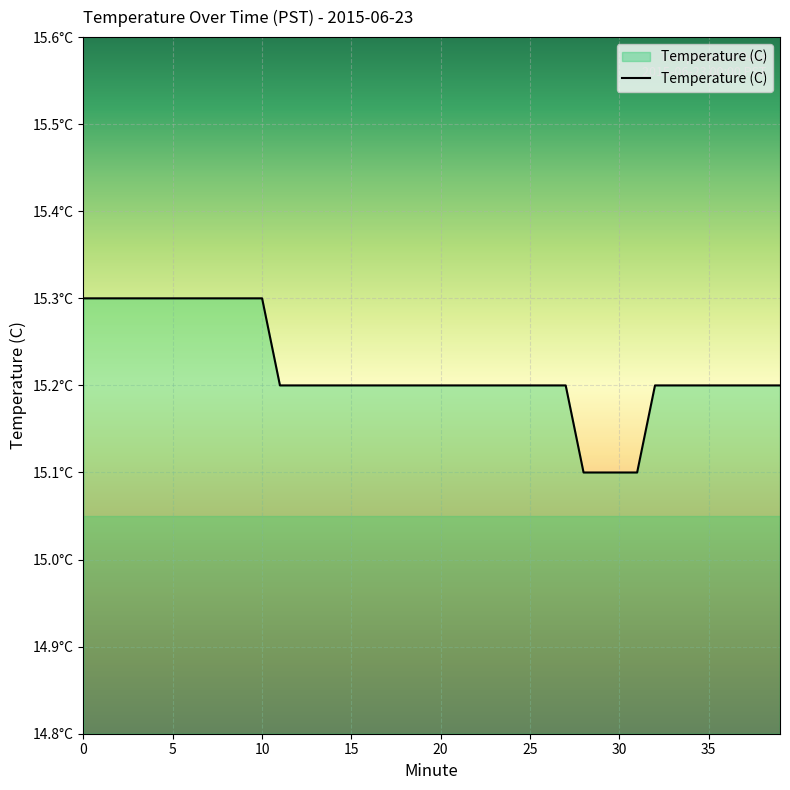

Does the chart display data point markers on the line(s)?

No